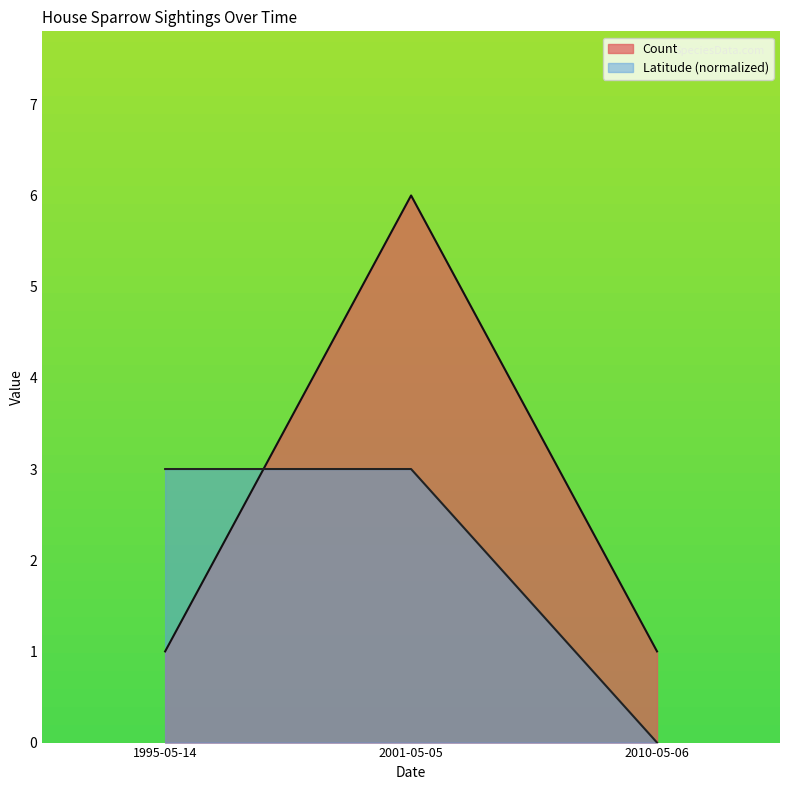

What position from the left is 2010-05-06?

3